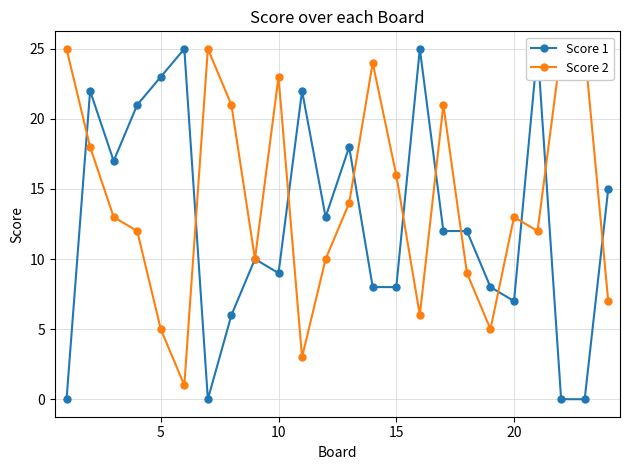

Reading left to right, list all the values displayed in this chart.

Score 1: 0	22	17	21	23	25	0	6	10	9	22	13	18	8	8	25	12	12	8	7	25	0	0	15
Score 2: 25	18	13	12	5	1	25	21	10	23	3	10	14	24	16	6	21	9	5	13	12	25	25	7